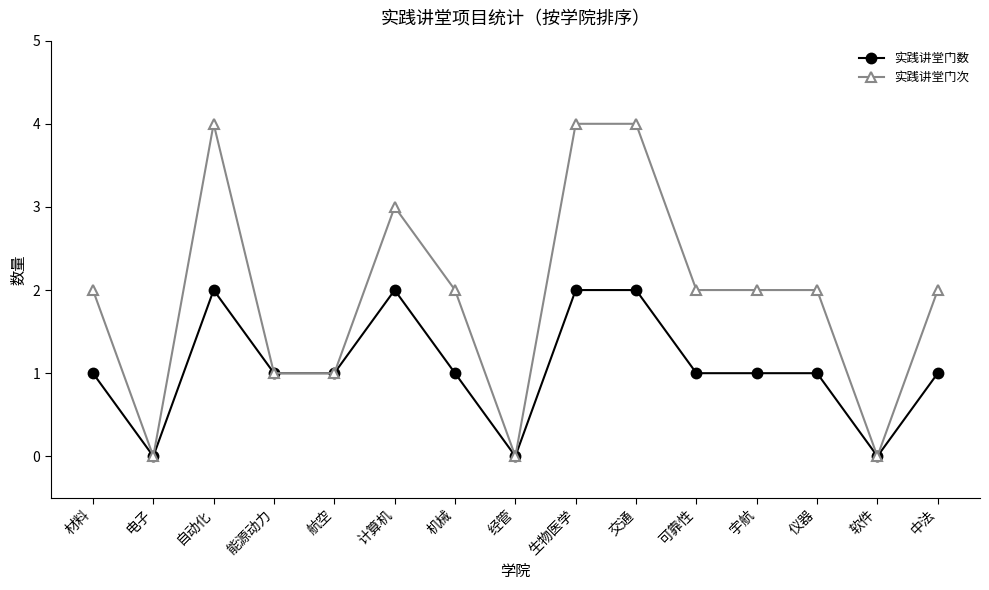

Which series has the widest spread of values?

实践讲堂门次